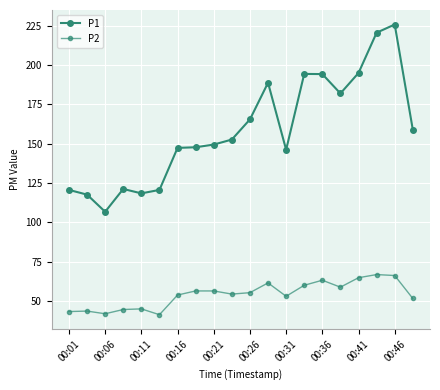

Is this an area chart (filled region under the line)?

No